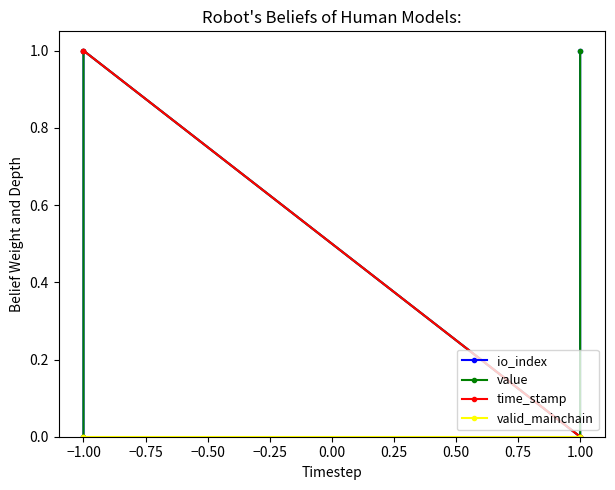

Is the value of time_stamp at 1.00 greater than the value of io_index at −1.00?

No